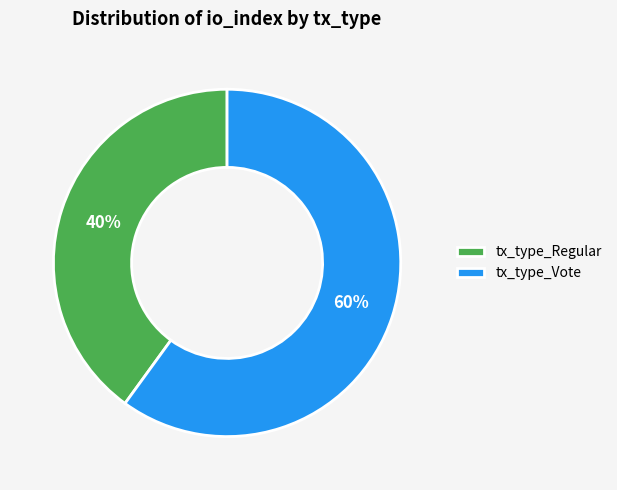

Does tx_type_Vote represent more than half of the total?

Yes